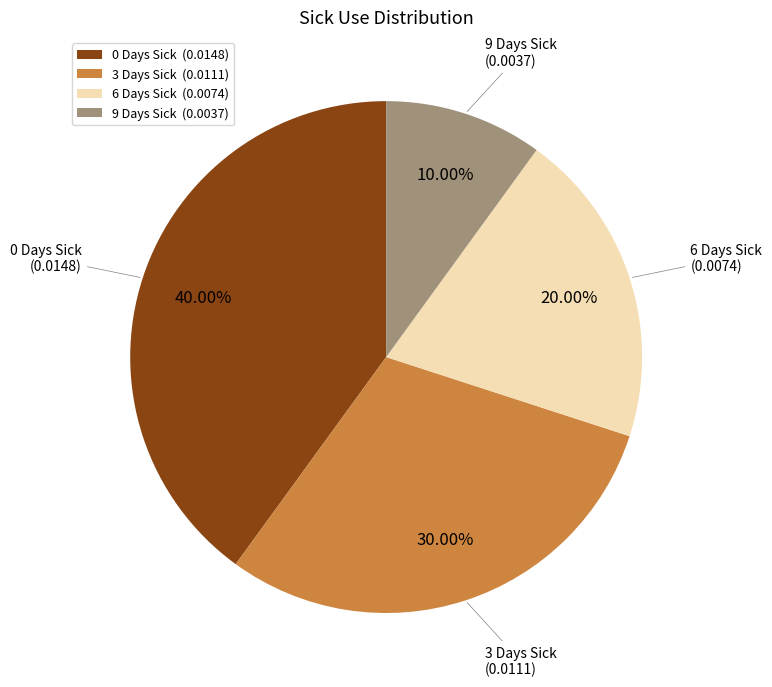

Rank the categories by value from highest to lowest.

0 Days Sick, 3 Days Sick, 6 Days Sick, 9 Days Sick